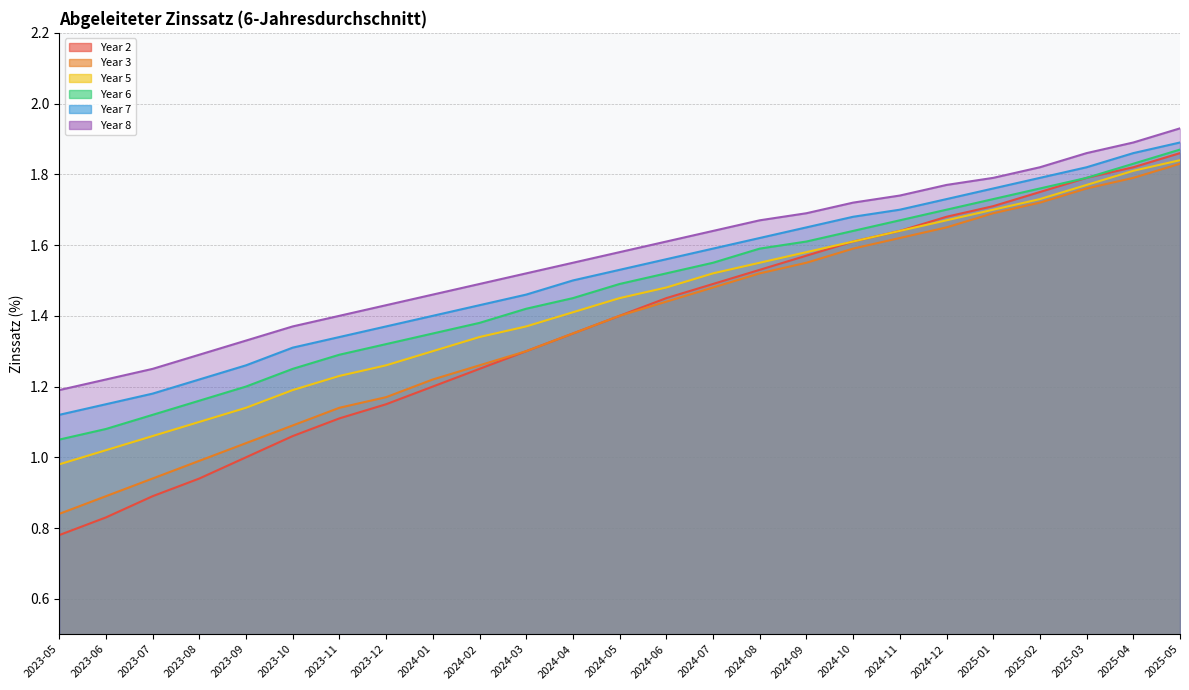

What is the difference between the highest and lowest values at 2024-09?

0.1